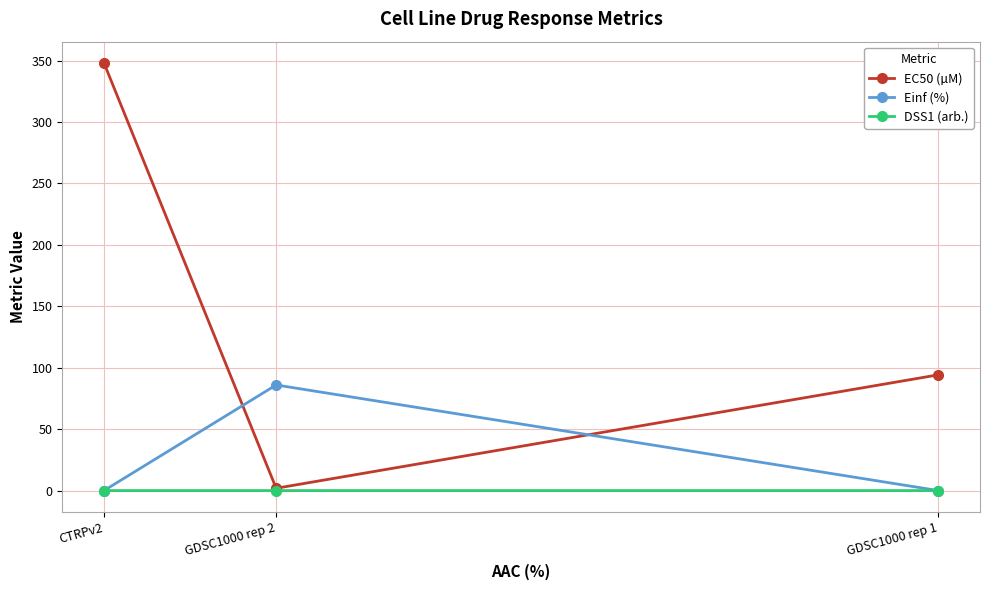

How many data points does each series have?

3